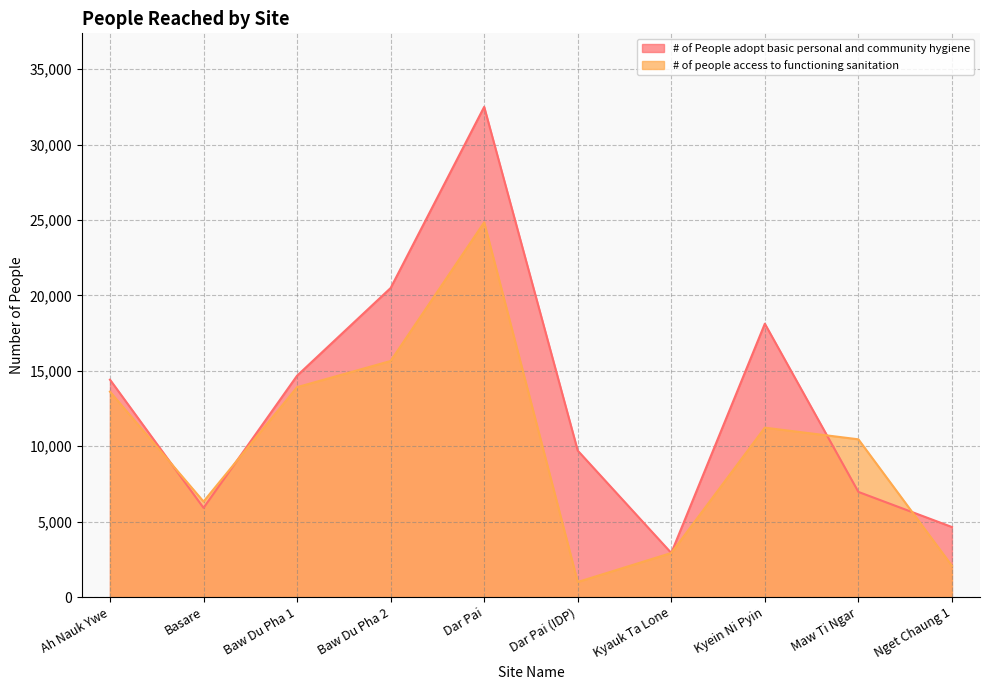

At which category does the chart reach its minimum across all series?

Dar Pai (IDP)